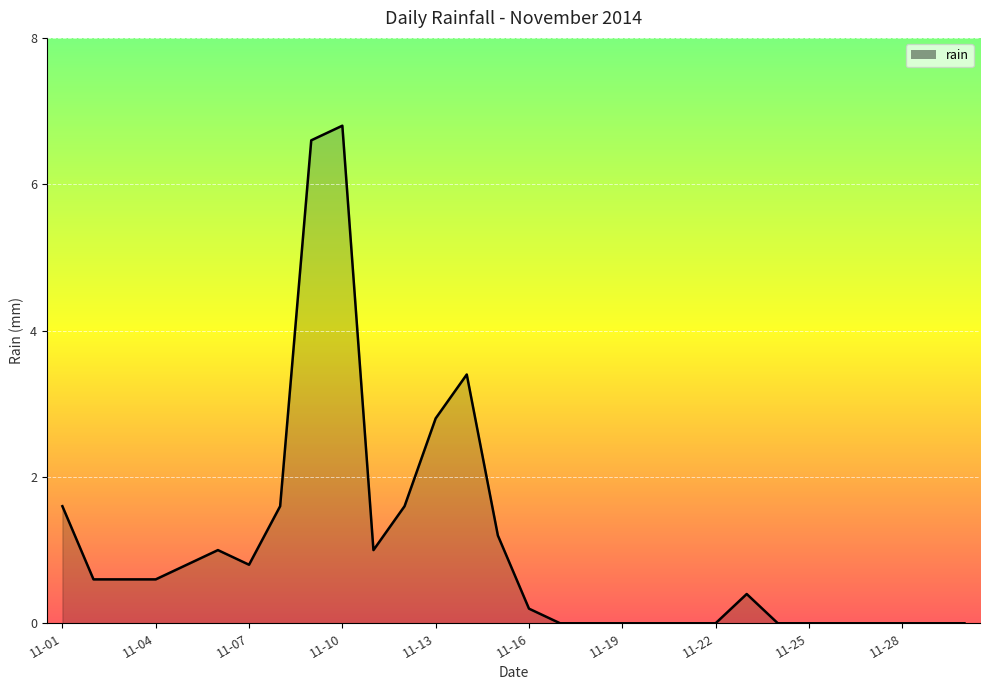

What is the greatest value displayed?

6.8